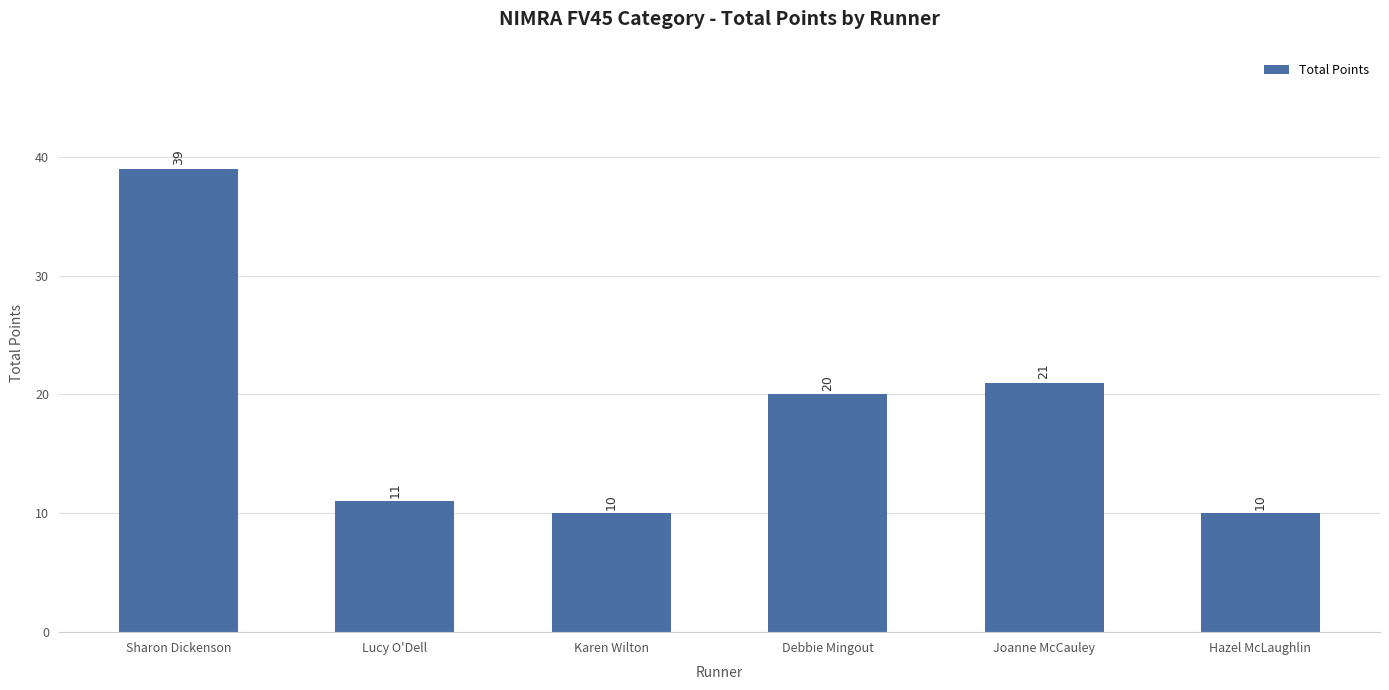

What is the difference between the second highest and minimum values?

11